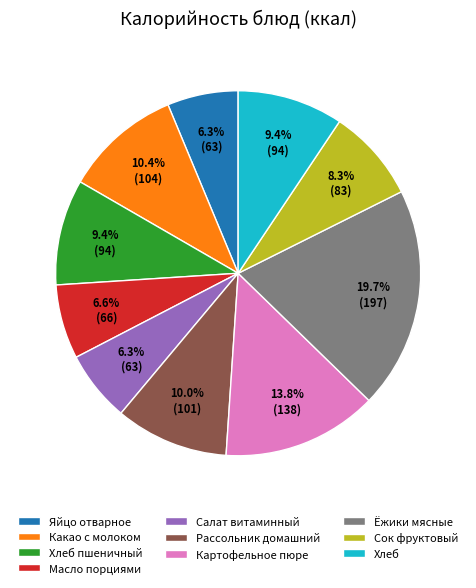

Does Сок фруктовый represent more than half of the total?

No